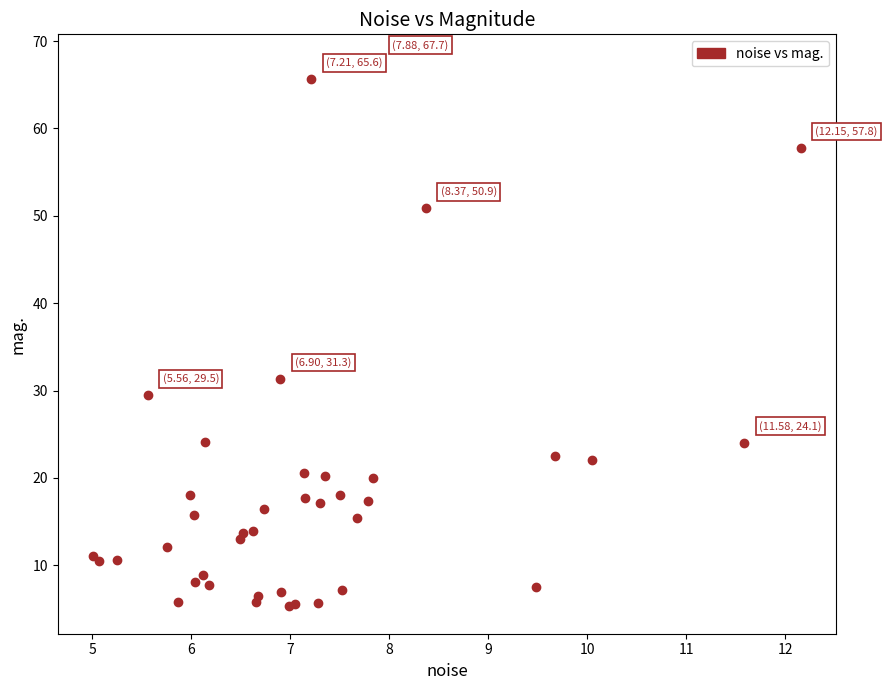

What Y value in the scatter plot is closest to 36?

31.3